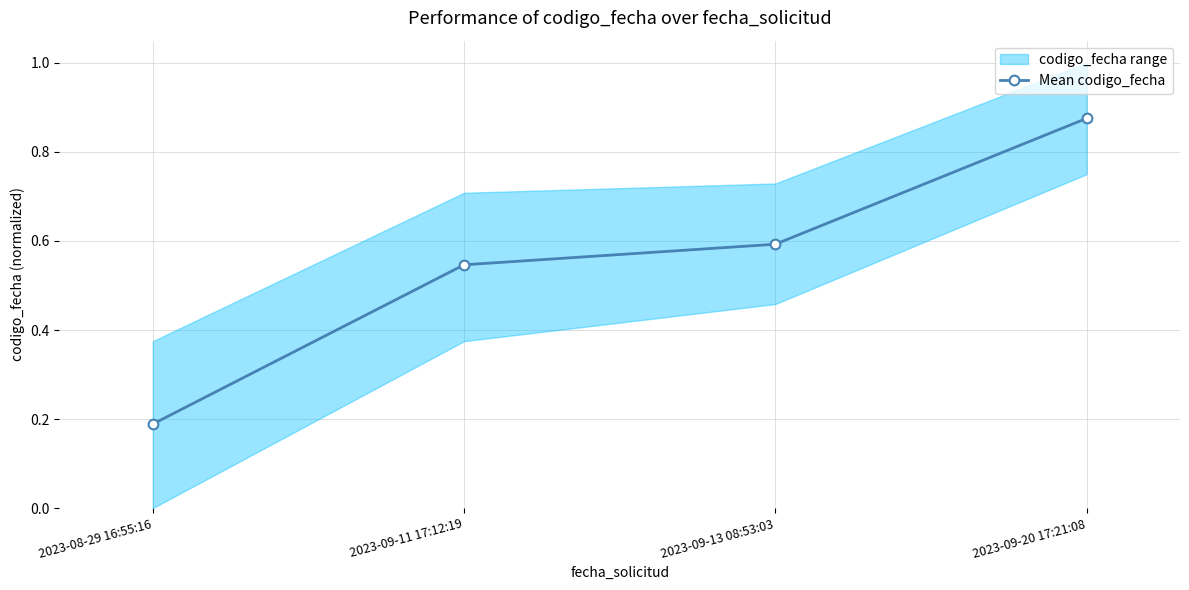

What is the change in value from 2023-09-11 17:12:19 to 2023-09-20 17:21:08?

+0.3